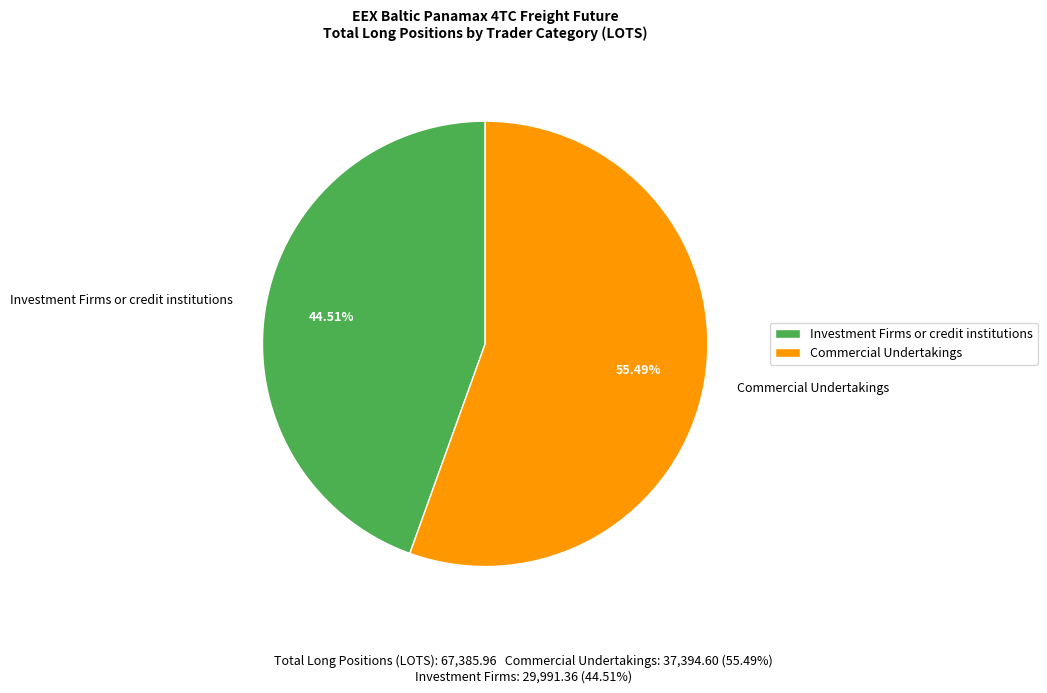

Rank the categories by value from lowest to highest.

Investment Firms or credit institutions, Commercial Undertakings